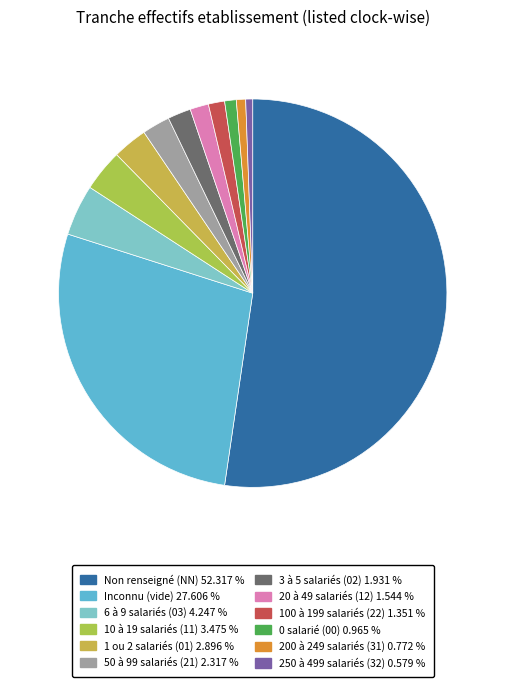

Is there a majority slice in this chart?

Yes